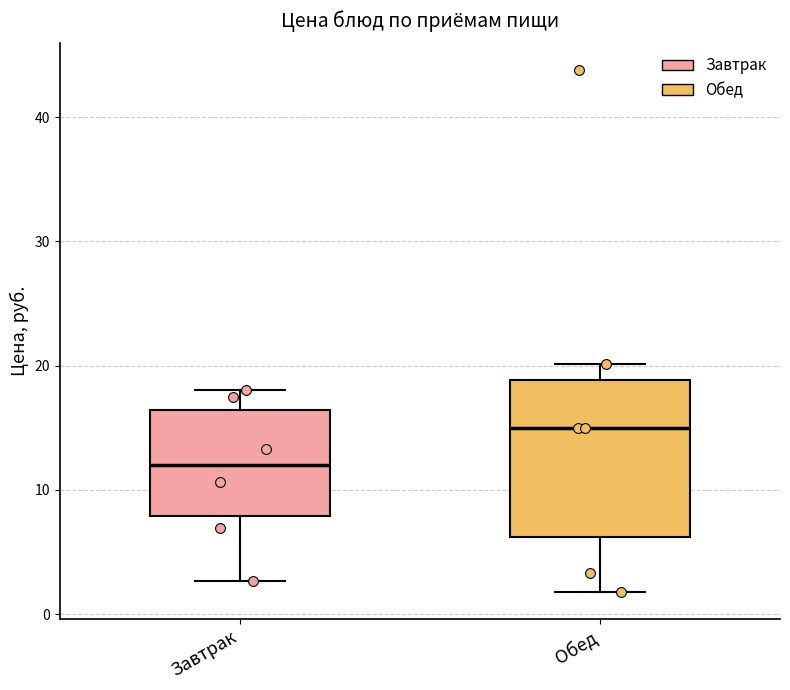

Which box is the tallest, from its lower edge to its upper edge?

Обед